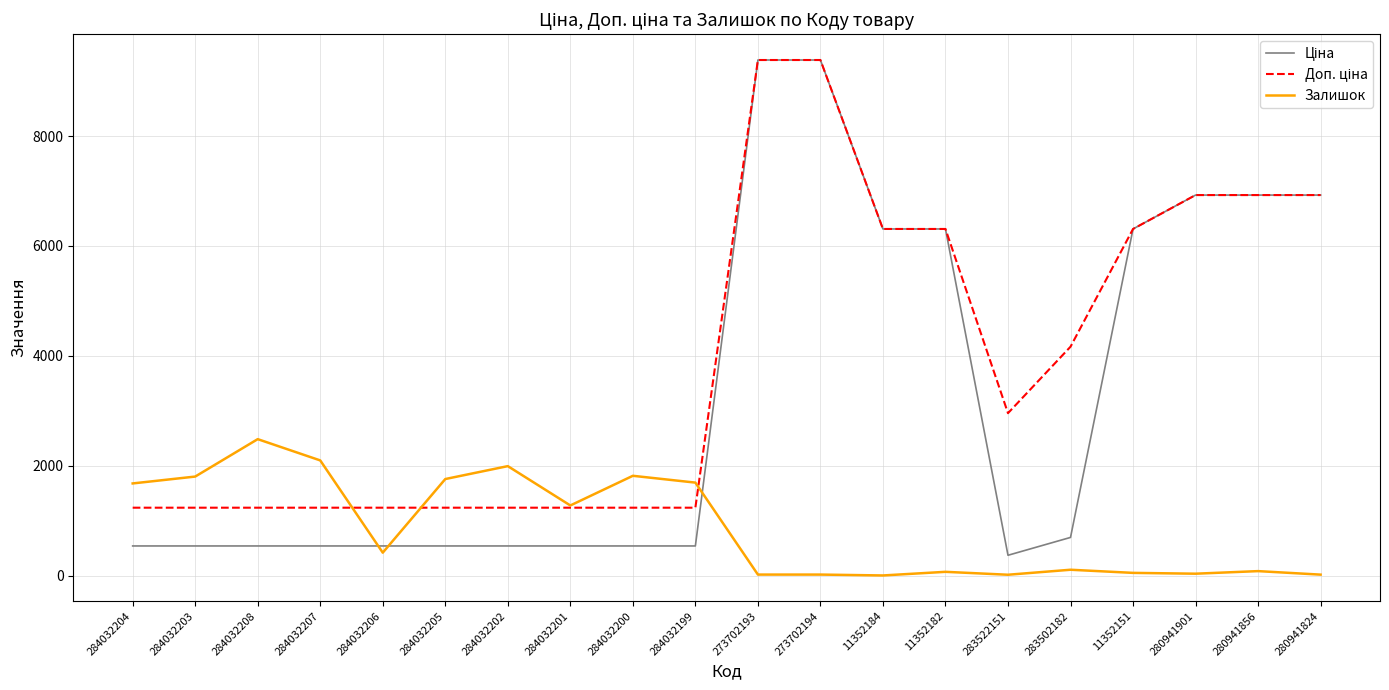

Which category has the highest value in the Залишок series?

284032208